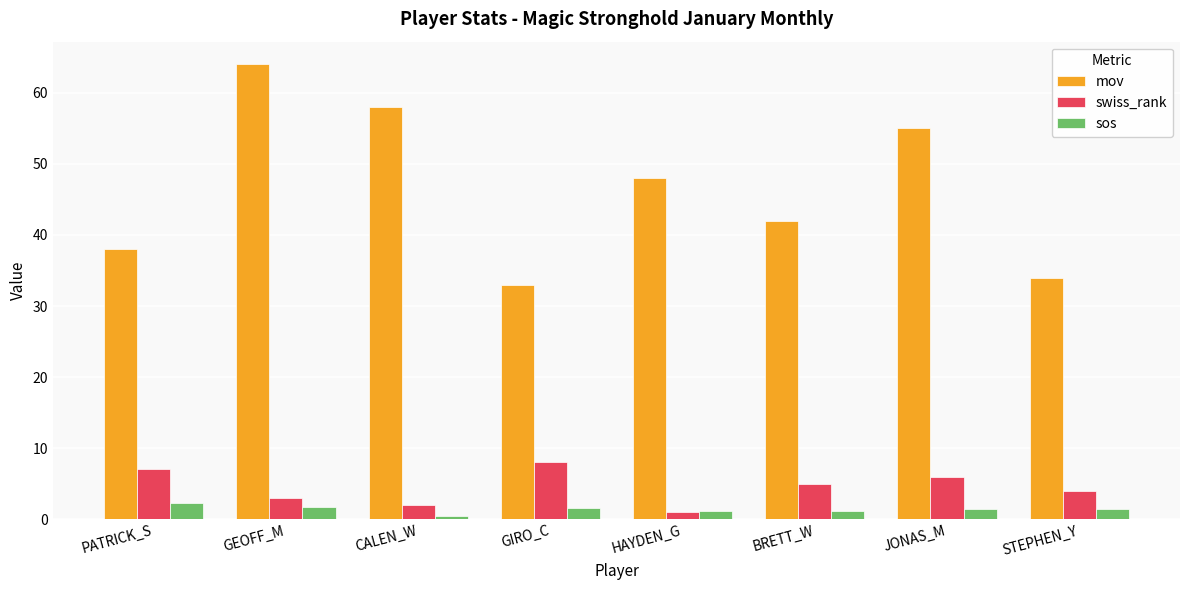

Is the value of sos at STEPHEN_Y greater than the value of swiss_rank at GIRO_C?

No